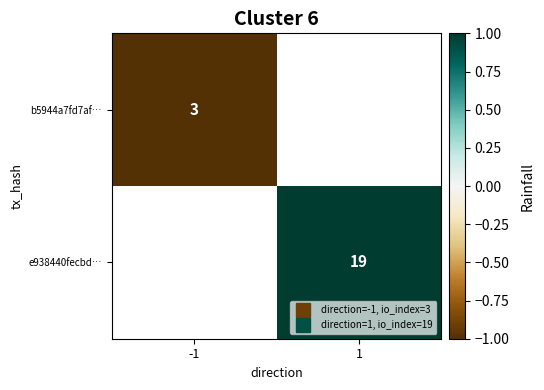

Which series has the widest spread of values?

b5944a7fd7af…